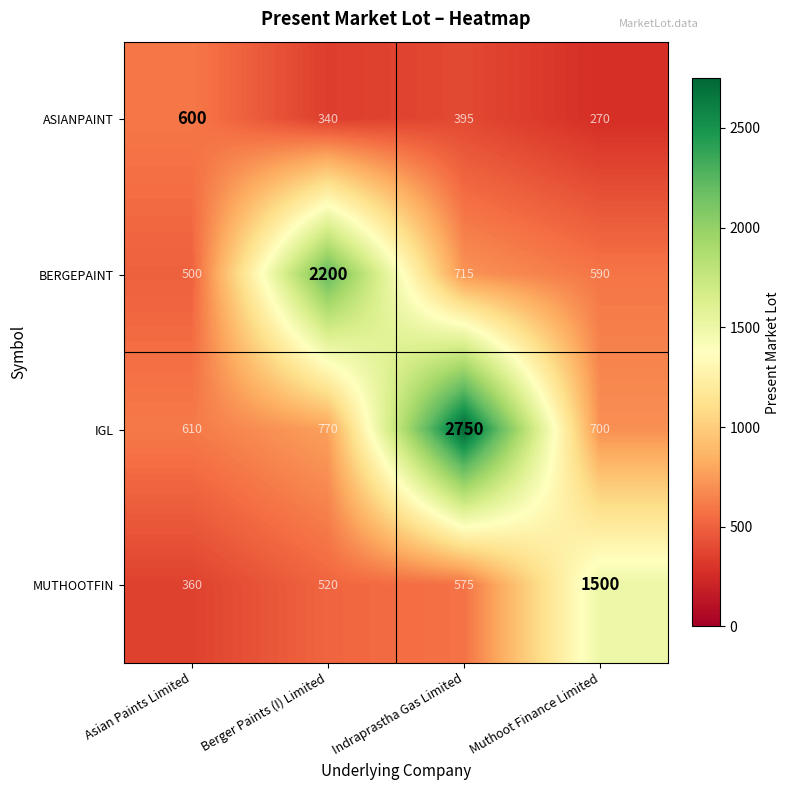

What is the maximum value shown in the chart?

2750